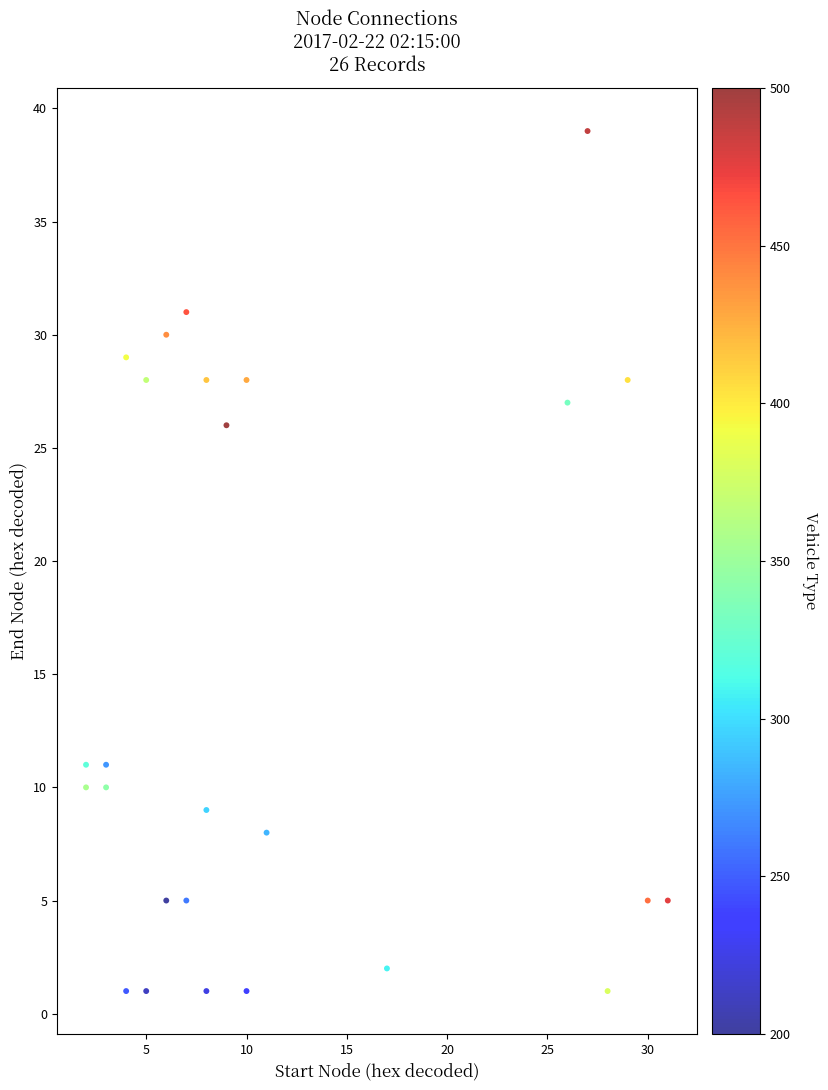

What is the range of Y values (max minus min)?

38